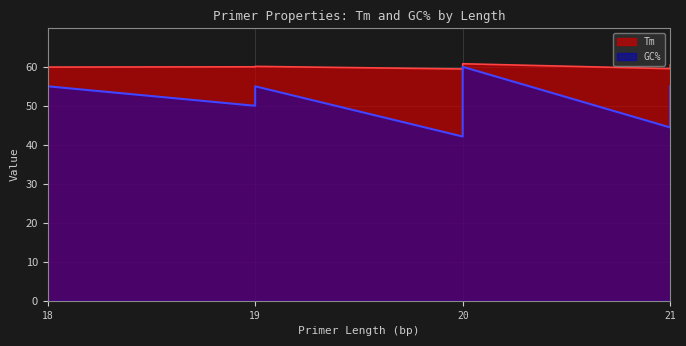

Where do GC% and Tm first cross each other?

21 and 20